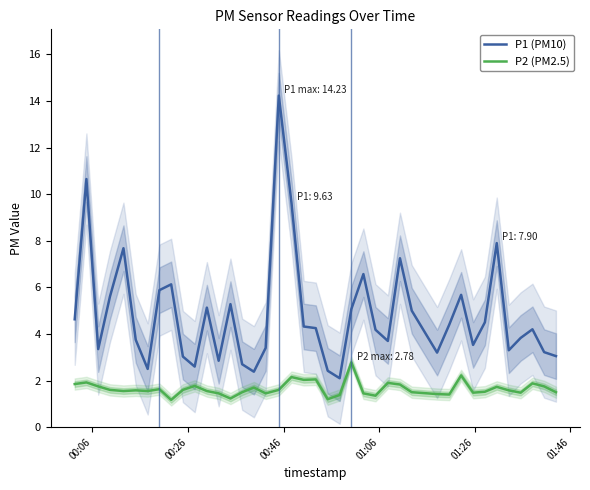

True or false: P2 (PM2.5) and P1 (PM10) intersect in this chart.

False